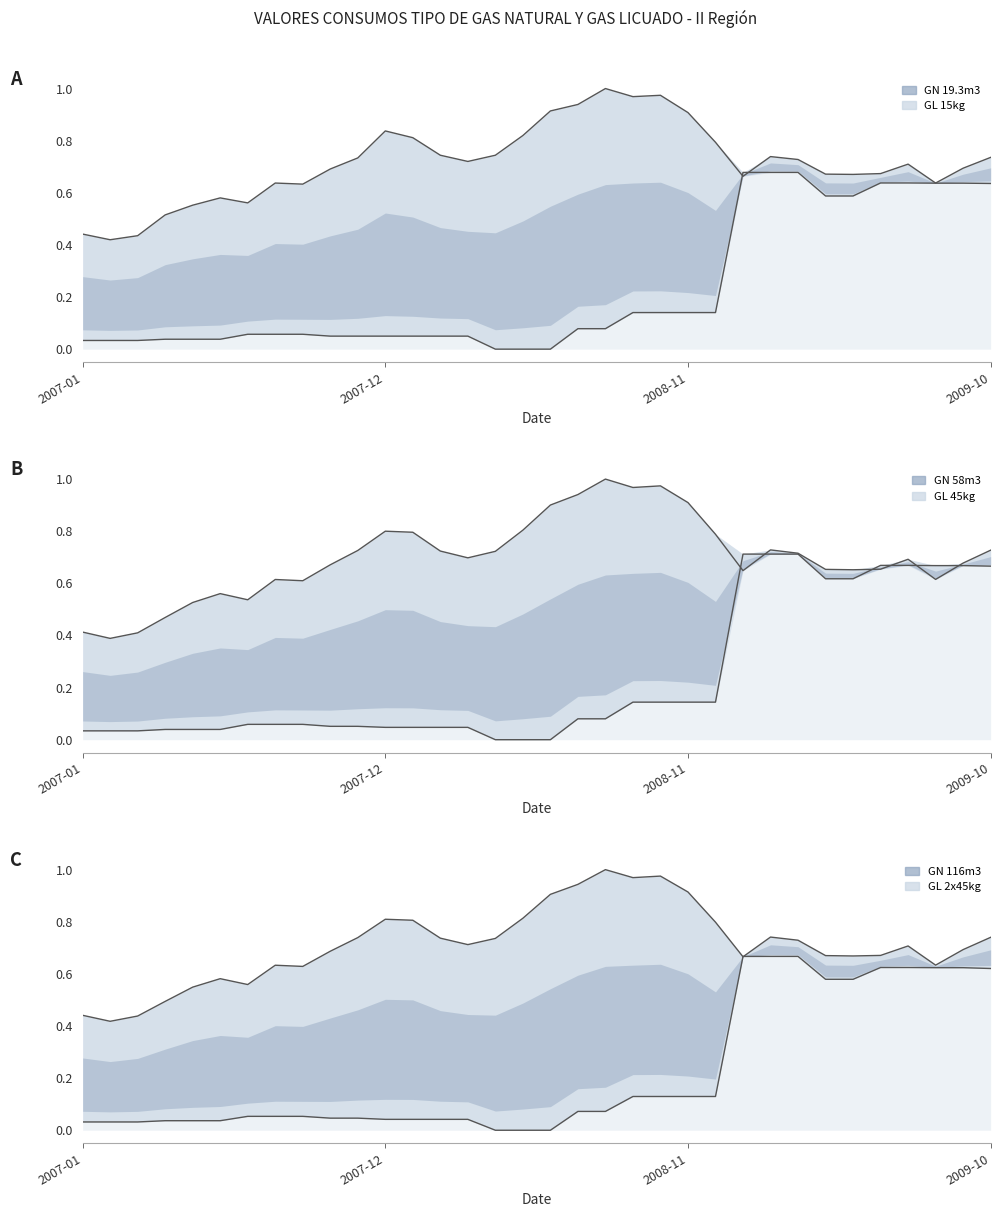

At which category does GL 15kg reach its first local peak?

5